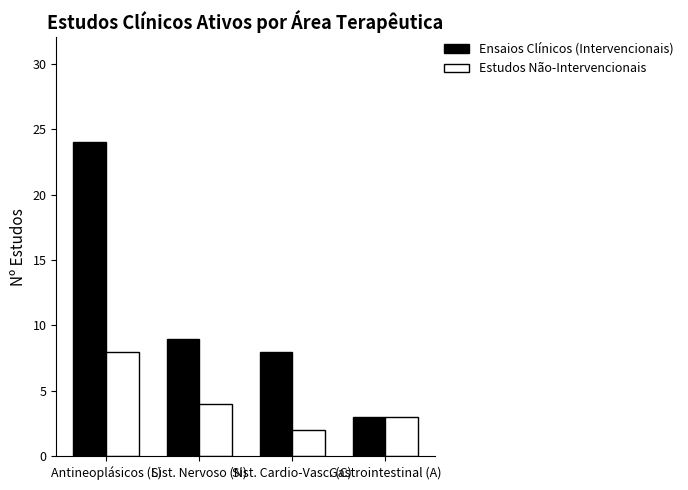

List the labels in order of Estudos Não-Intervencionais value, largest first.

Antineoplásicos (L), Sist. Nervoso (N), Gastrointestinal (A), Sist. Cardio-Vasc. (C)